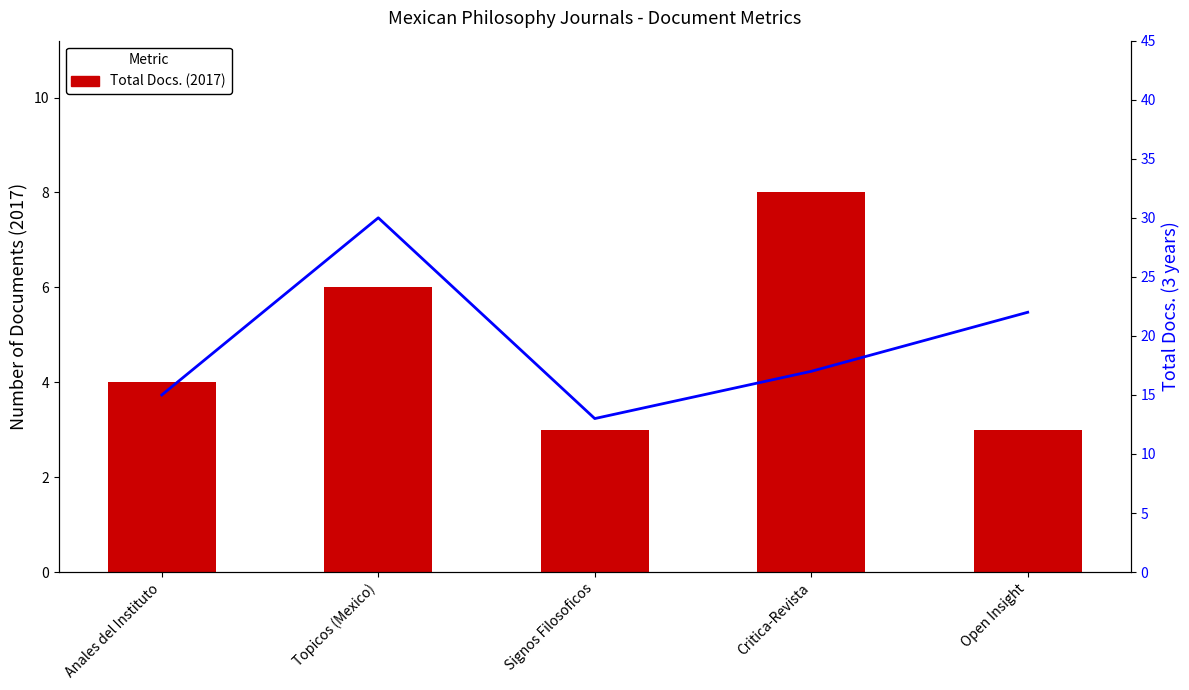

Which series has the largest range (max minus min)?

Total Docs. (3years)